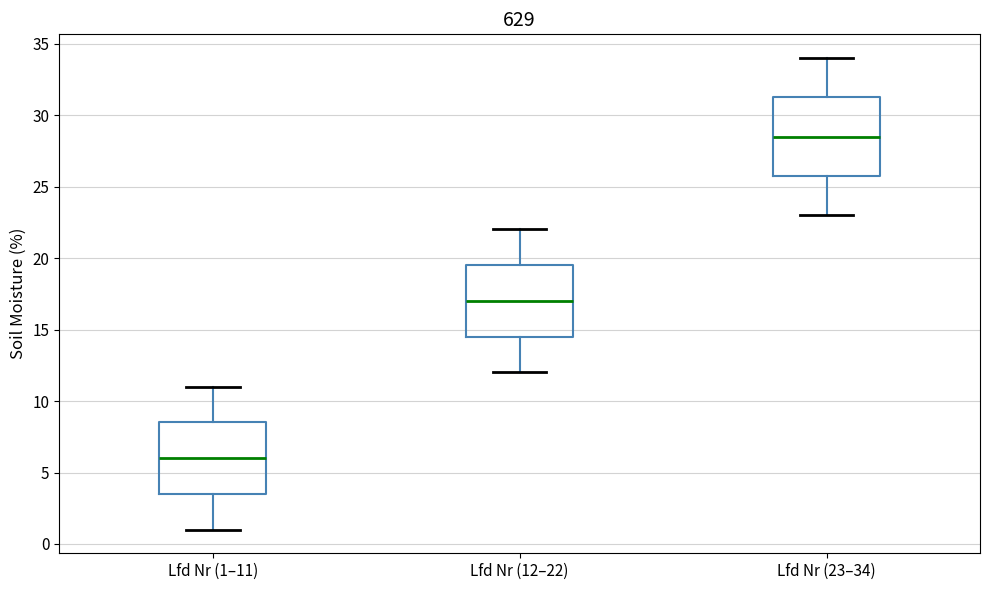

Reading left to right, read every box against the y-axis: the position of its median line, the range the box covers, and the ends of its whiskers. The values are not printed on the chart, so give them approximately, as read against the axis.

Lfd Nr (1–11): median 6.0, box 3.5 to 8.5, whiskers 1.0 to 11.0
Lfd Nr (12–22): median 17.0, box 14.5 to 19.5, whiskers 12.0 to 22.0
Lfd Nr (23–34): median 28.5, box 26.0 to 31.5, whiskers 23.0 to 34.0